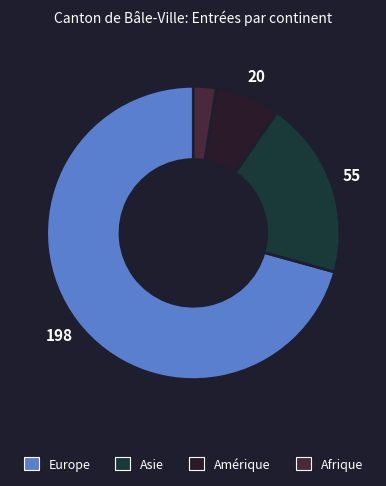

Which category accounts for the majority?

Europe